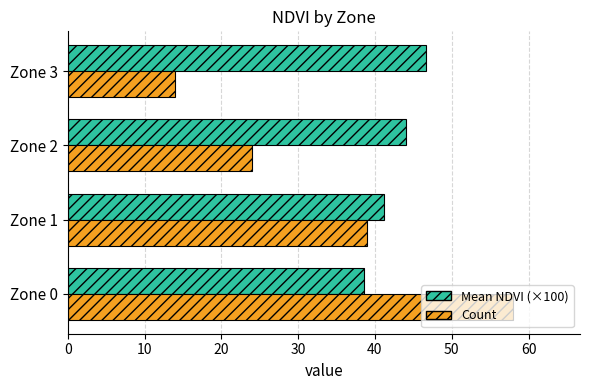

How many values in the Mean NDVI (×100) series exceed 44?

2